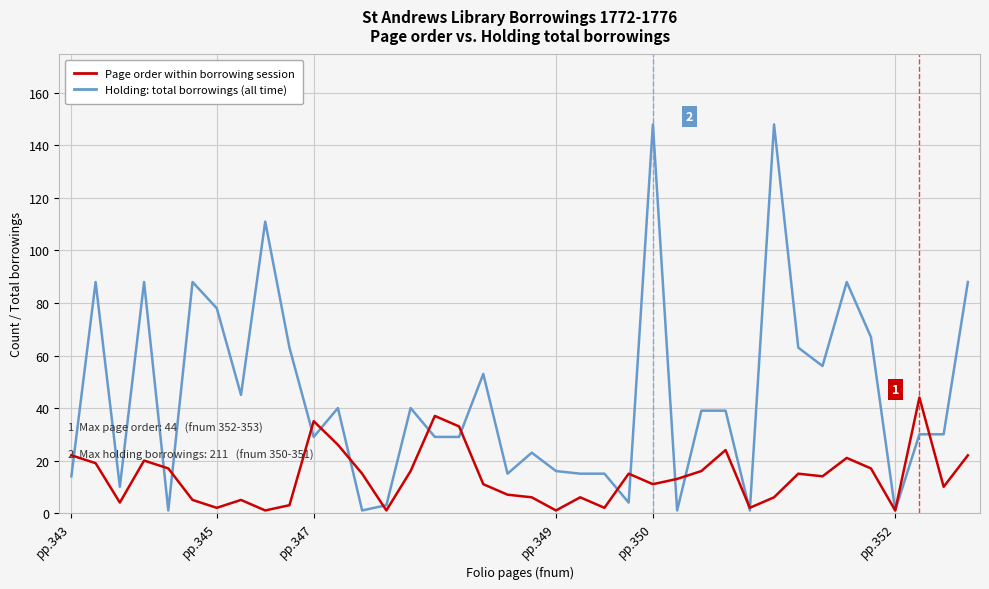

Rank the series by their average value, from lowest to highest.

Page order within borrowing session, Holding: total borrowings (all time)